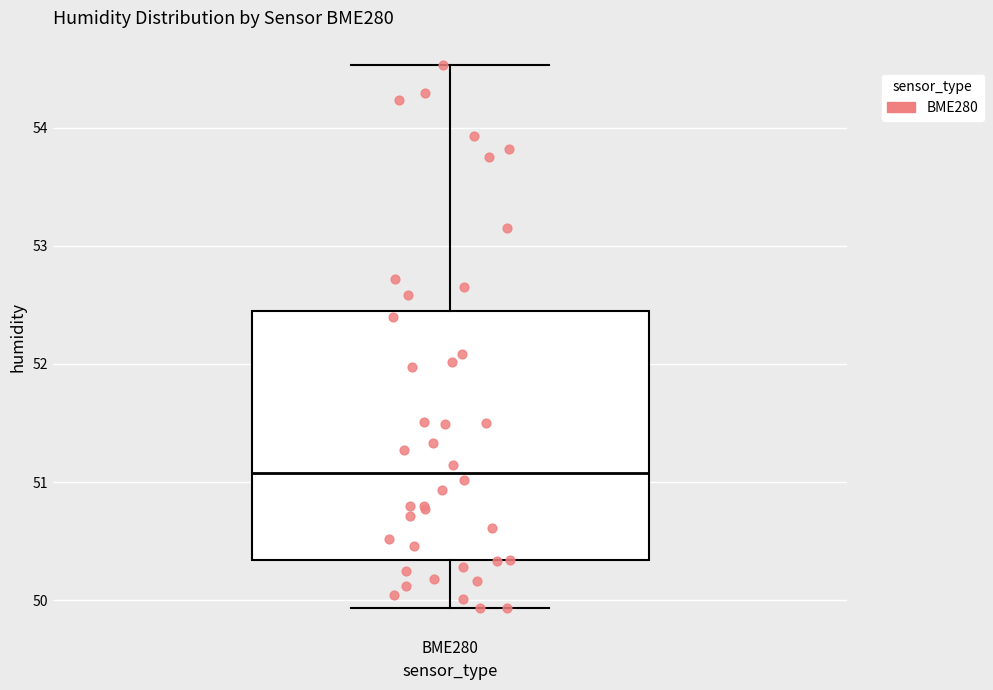

Read this box plot against the y-axis: the position of the median line, the range covered by the box, and the ends of both whiskers. The values are not printed on the chart, so give them approximately, as read against the axis.

median 51.1, box 50.3 to 52.4, whiskers 49.9 to 54.5